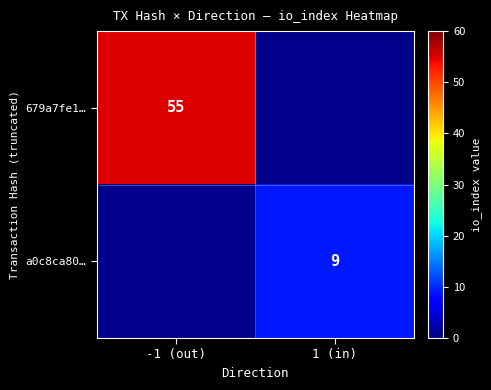

Count the number of categories in the chart.

2